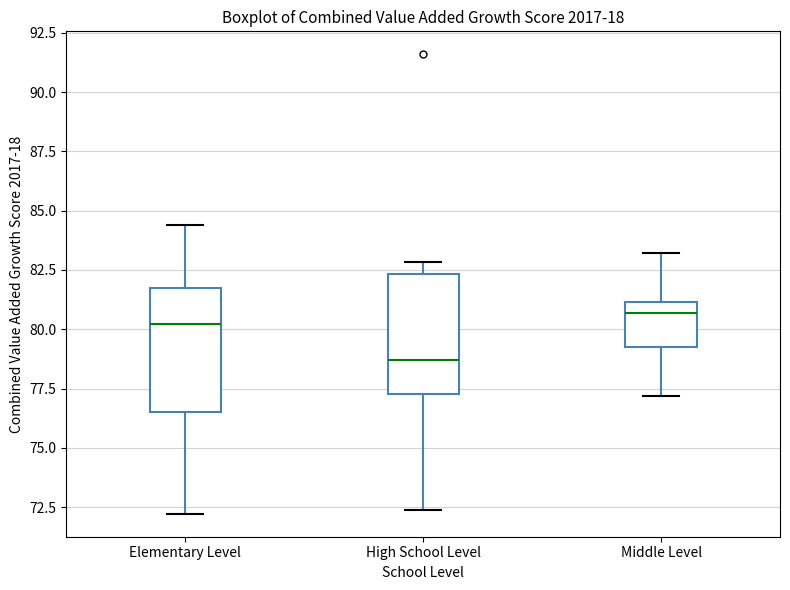

Reading left to right, read every box against the y-axis: the position of its median line, the range the box covers, and the ends of its whiskers. The values are not printed on the chart, so give them approximately, as read against the axis.

Elementary Level: median 80.0, box 76.5 to 81.5, whiskers 72.0 to 84.5
High School Level: median 78.5, box 77.5 to 82.5, whiskers 72.5 to 83.0
Middle Level: median 80.5, box 79.5 to 81.0, whiskers 77.0 to 83.0